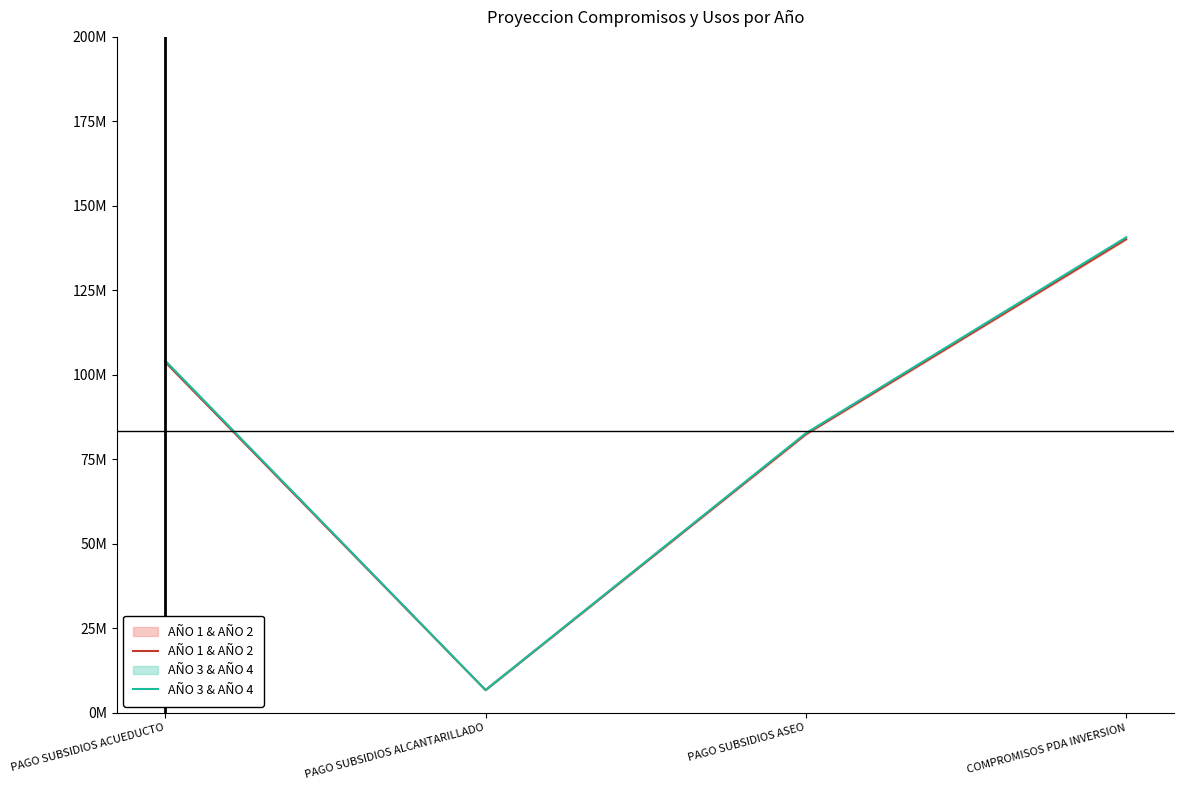

What are all the series names shown in the legend?

AÑO 1 & AÑO 2, AÑO 3 & AÑO 4